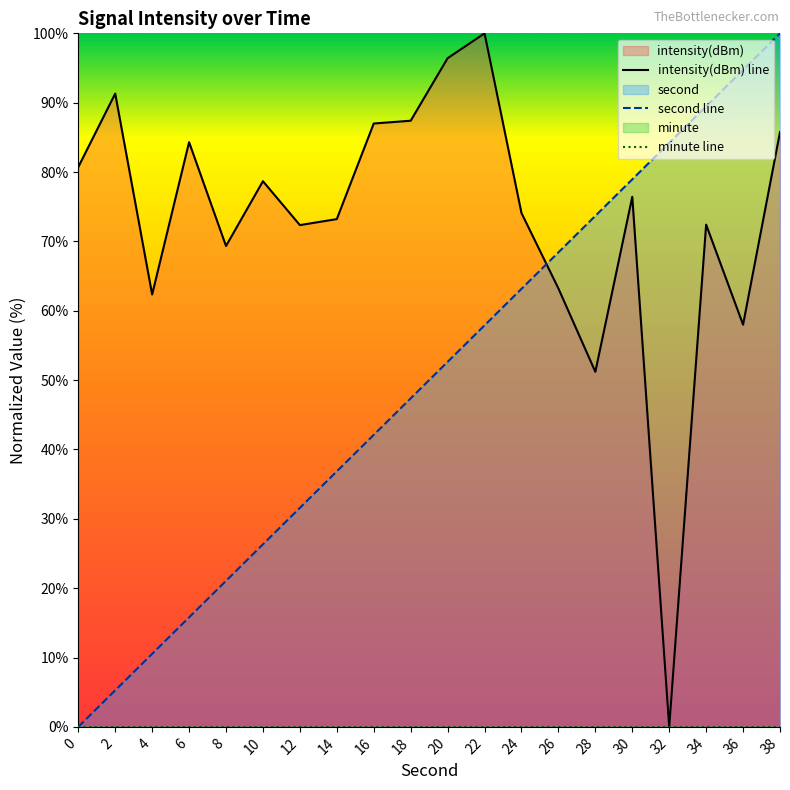

Is it true that second line equals 89.5 at 34?

True